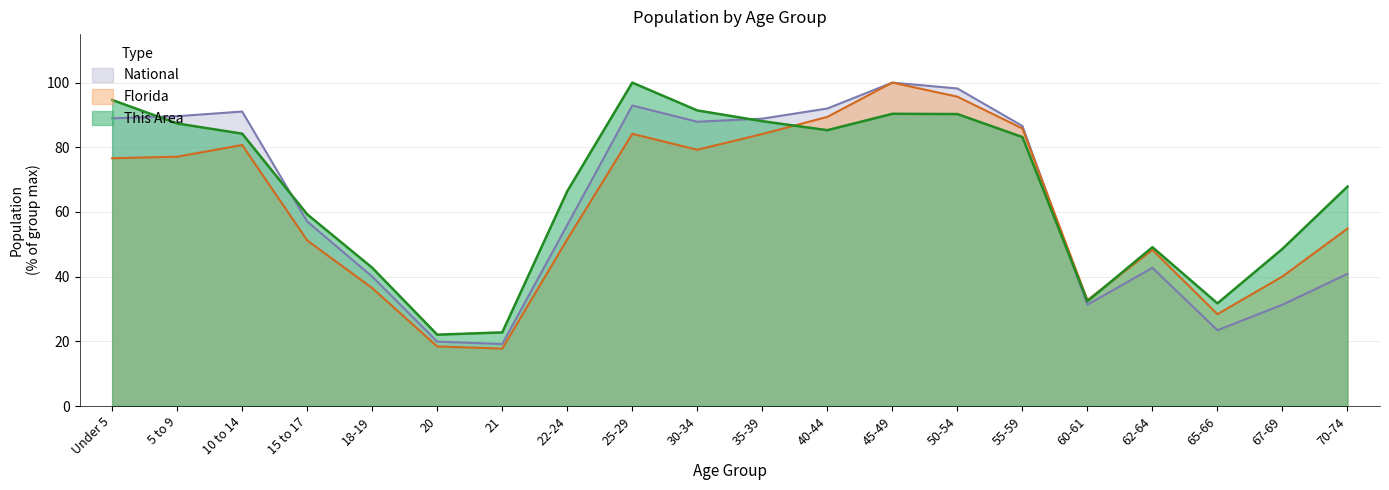

What is the minimum value shown in the chart?

17.7